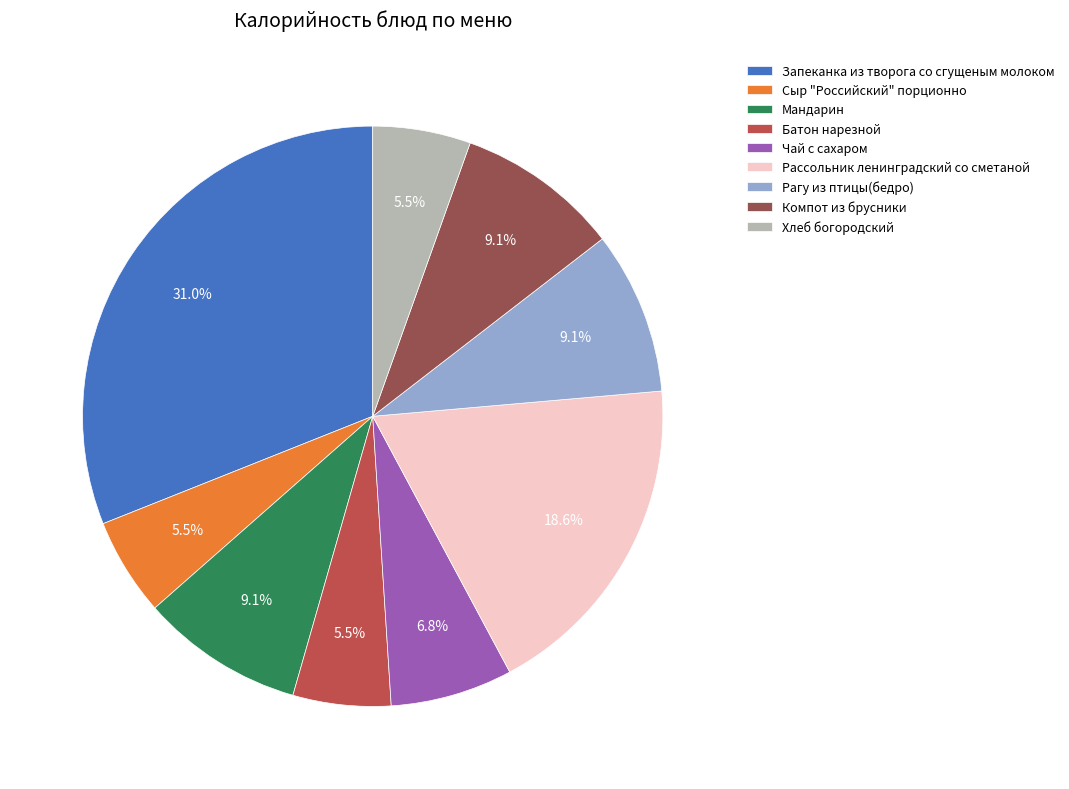

What is the largest slice in the pie chart?

Запеканка из творога со сгущеным молоком